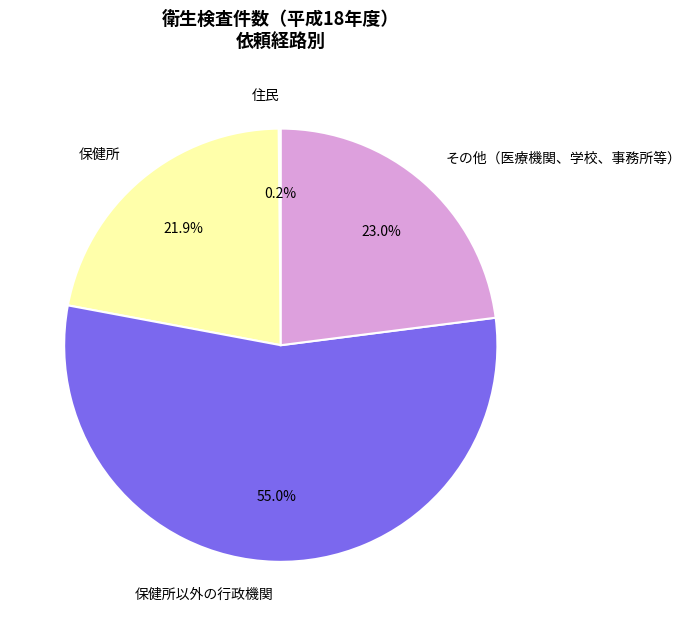

True or false: その他（医療機関、学校、事務所等） accounts for 28% of the total.

False